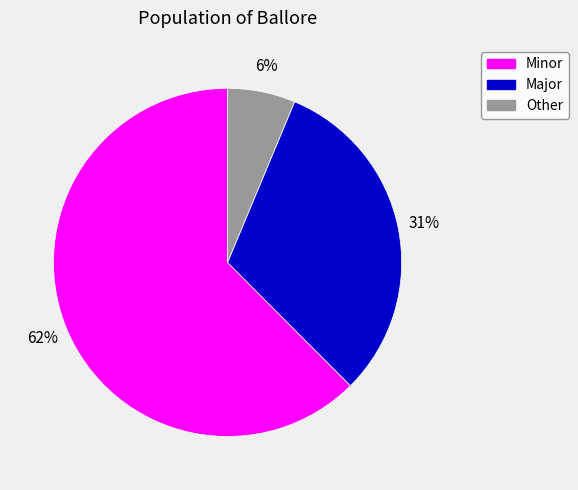

True or false: Minor accounts for 54% of the total.

False